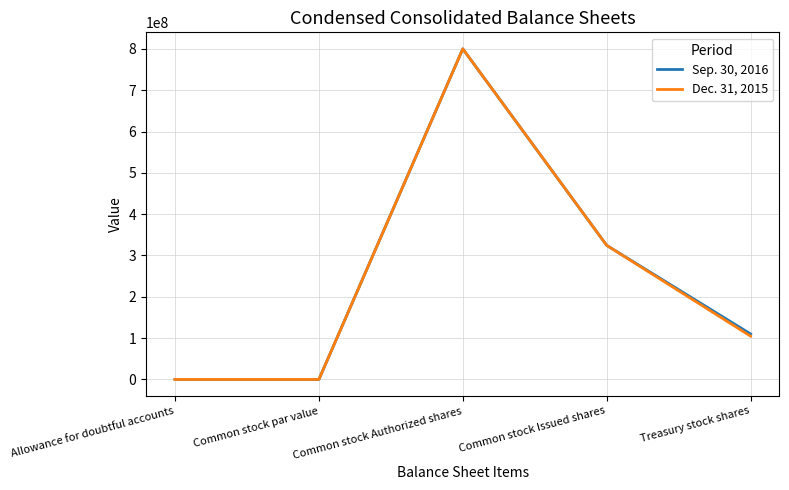

What is the sum of all Sep. 30, 2016 values?

1234429136